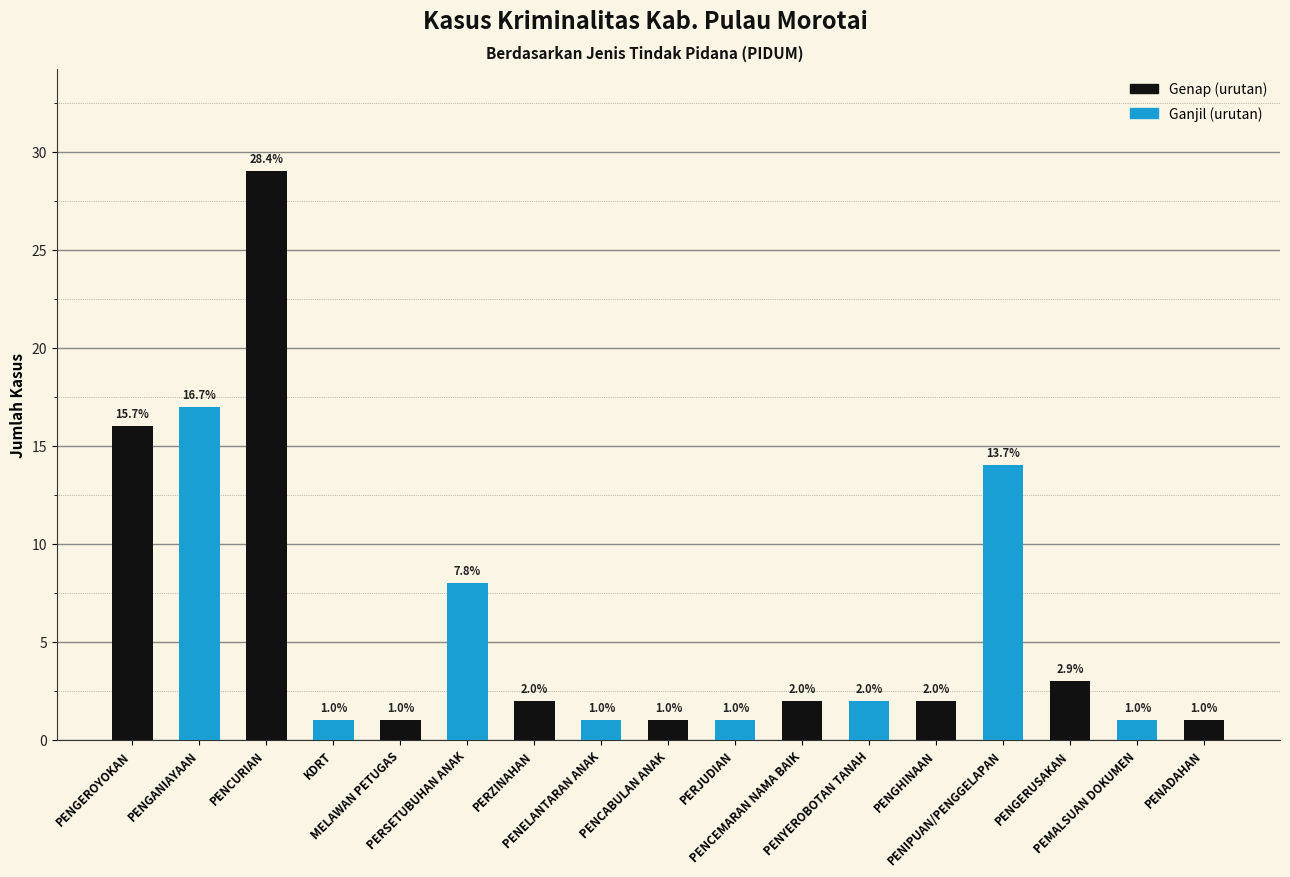

Where does the data first go above 2?

PENGEROYOKAN